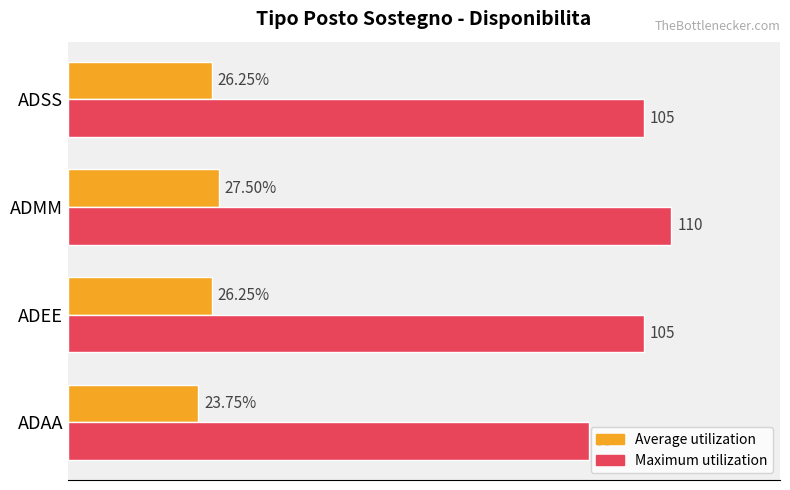

At which label does Maximum utilization reach its peak?

ADMM